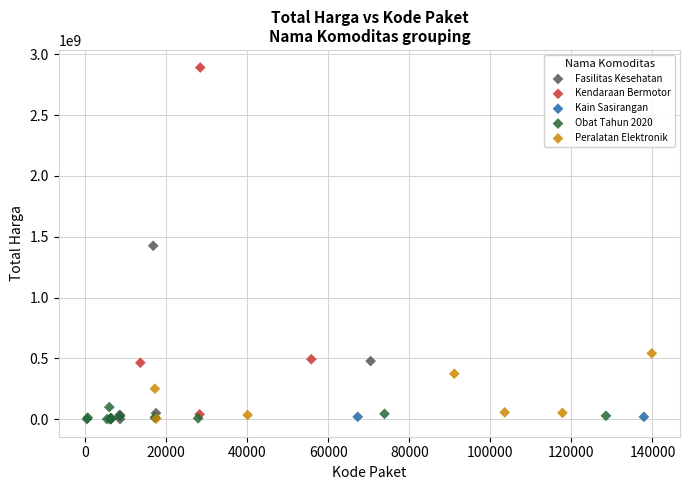

Which series has the largest Y range (max minus min)?

Kendaraan Bermotor